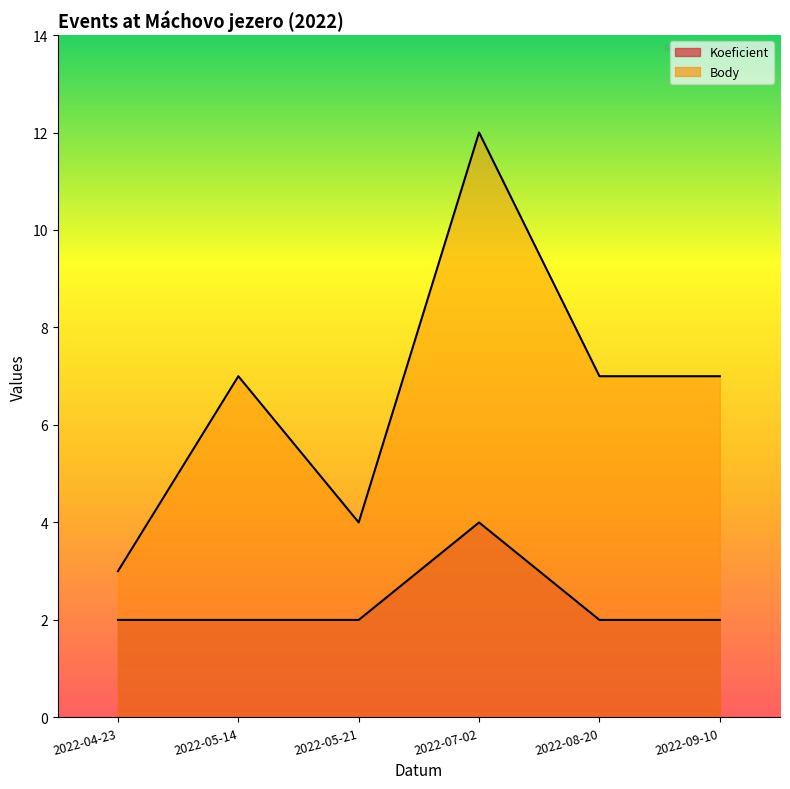

Which series has the largest range (max minus min)?

Body